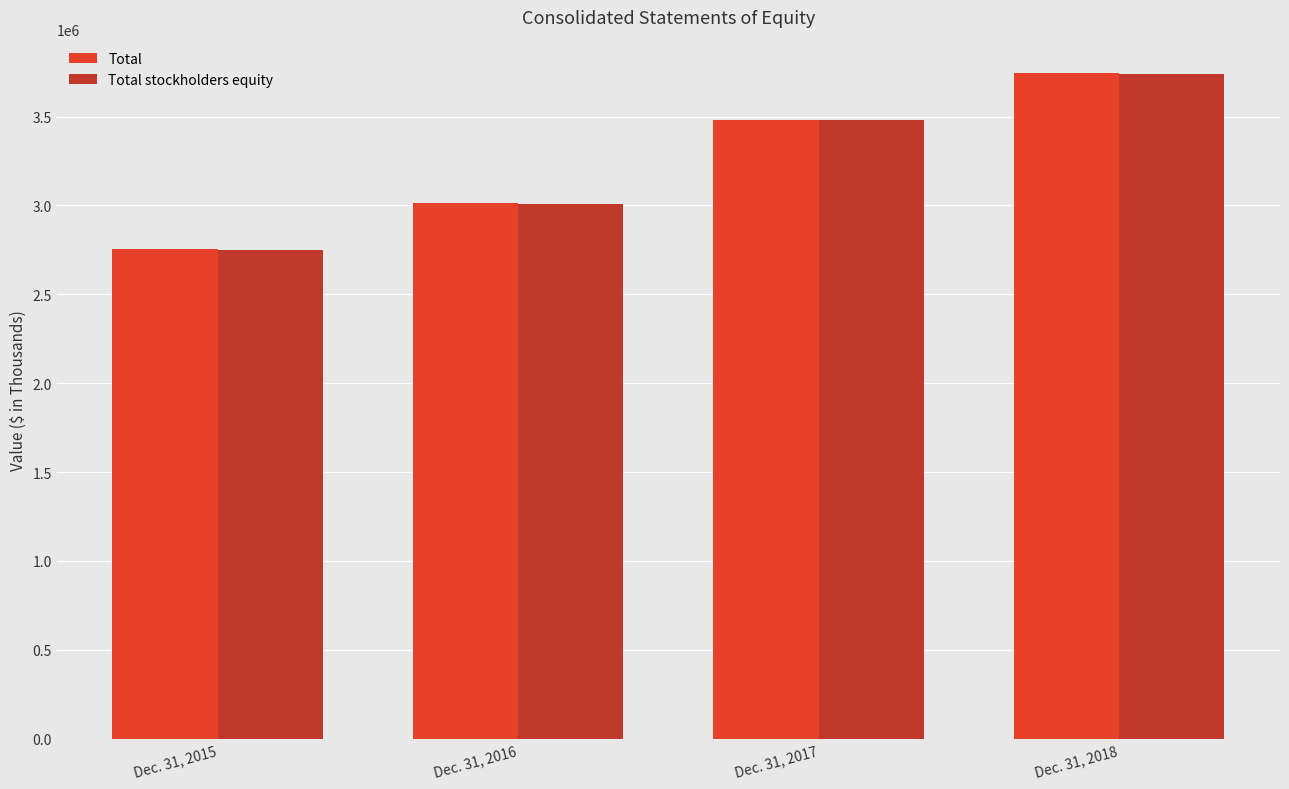

What is the average value of the Total series?

3248971